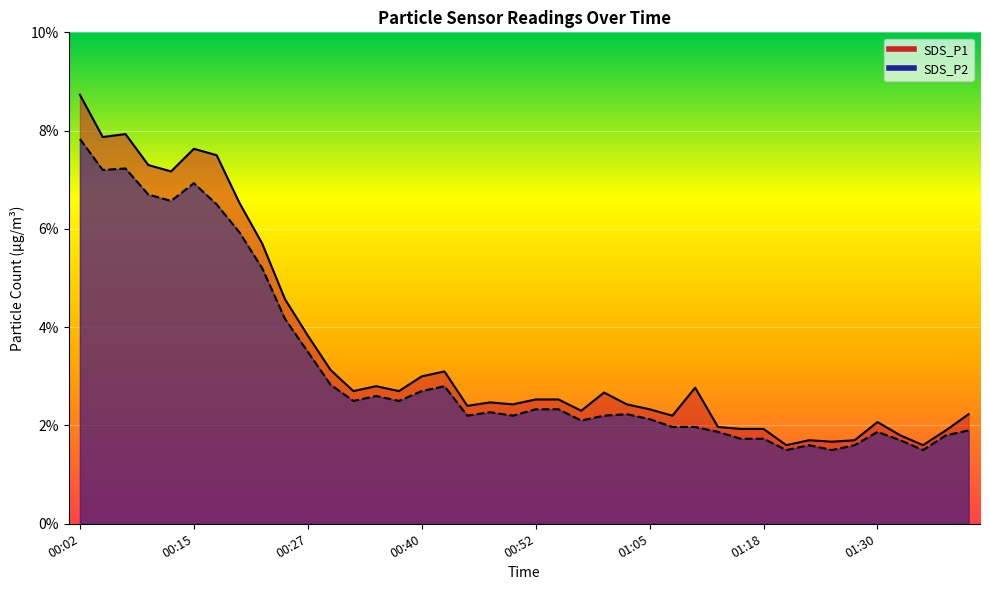

Which category has the lowest value in the SDS_P1 series?

01:20